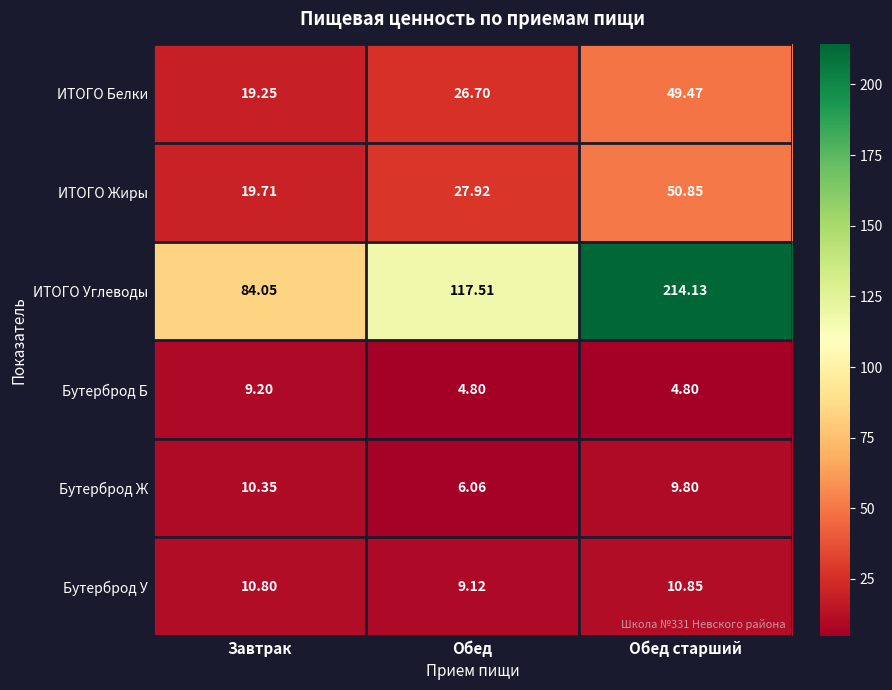

At which label does ИТОГО Углеводы first exceed 117?

Обед